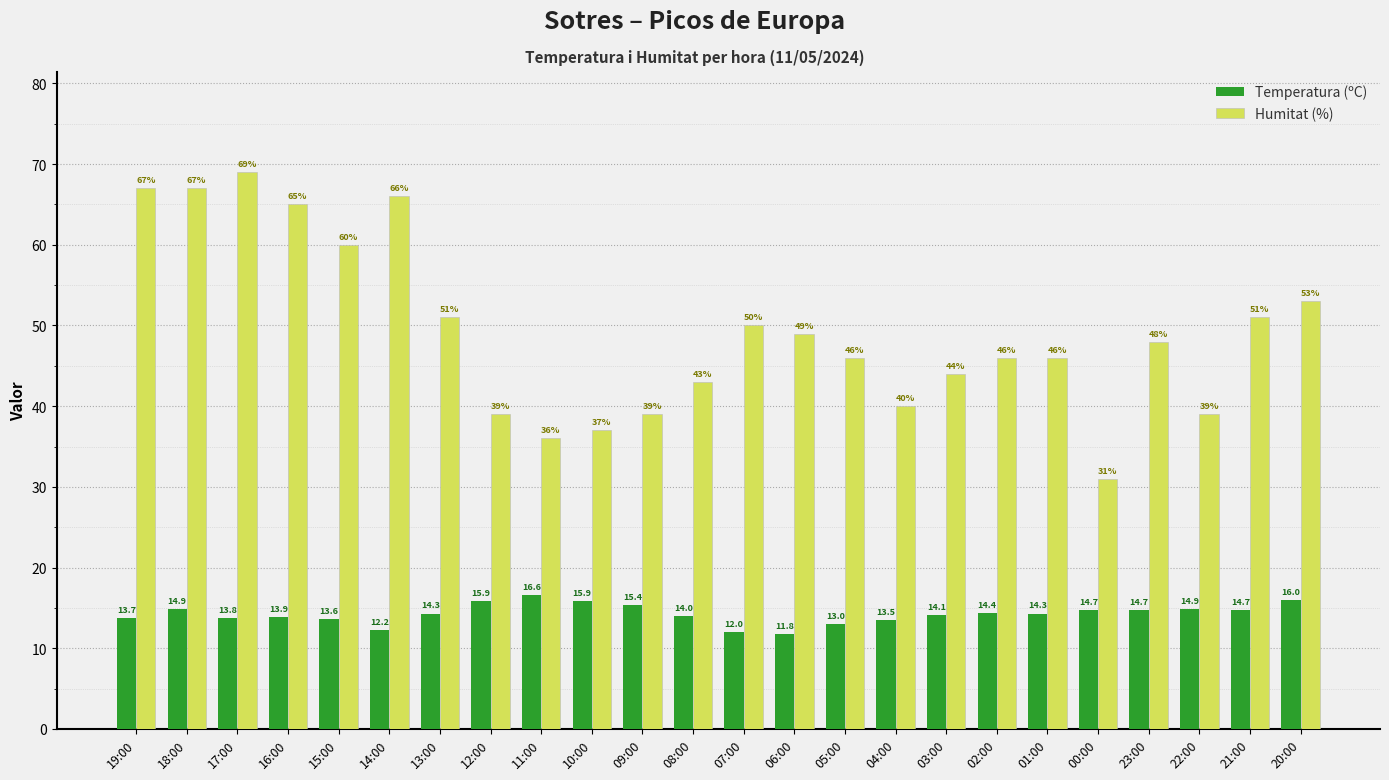

What is the difference between the highest and lowest values at 15:00?

46.4